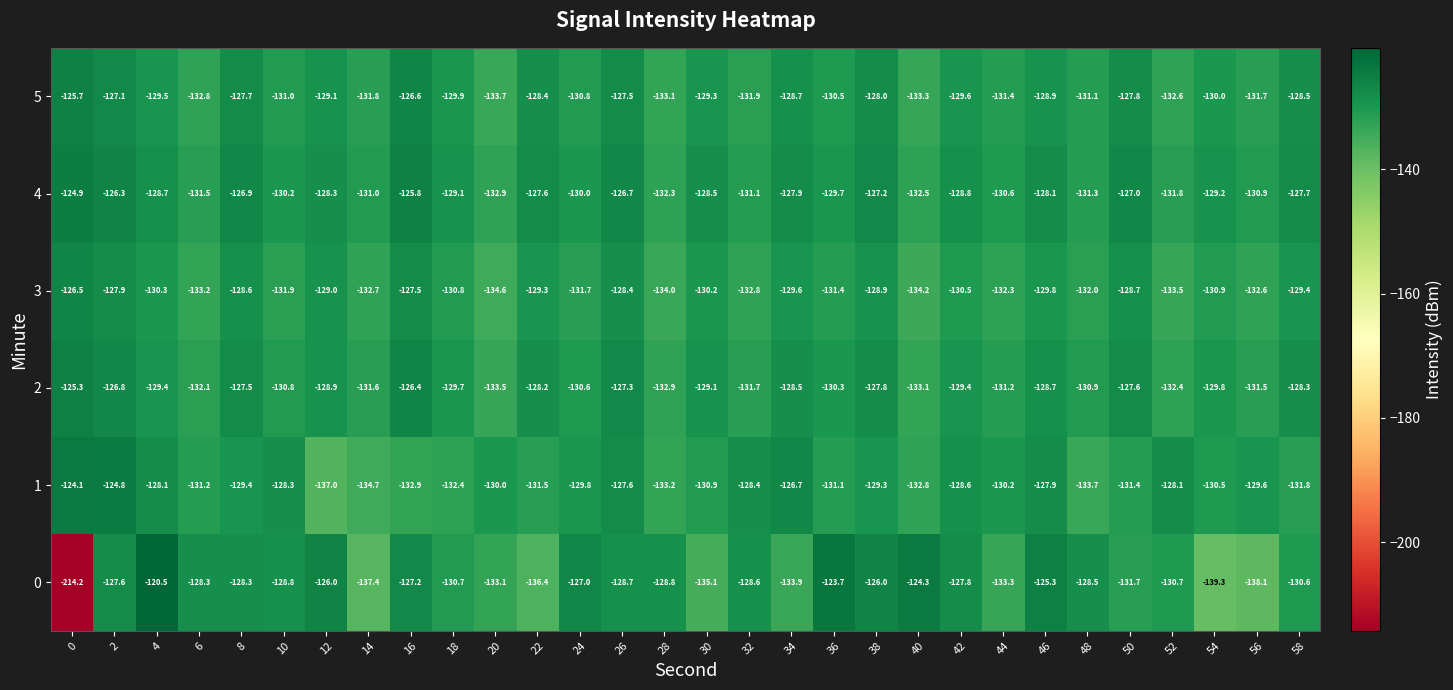

The 4 series shows -130.2 at 10. True or false?

True